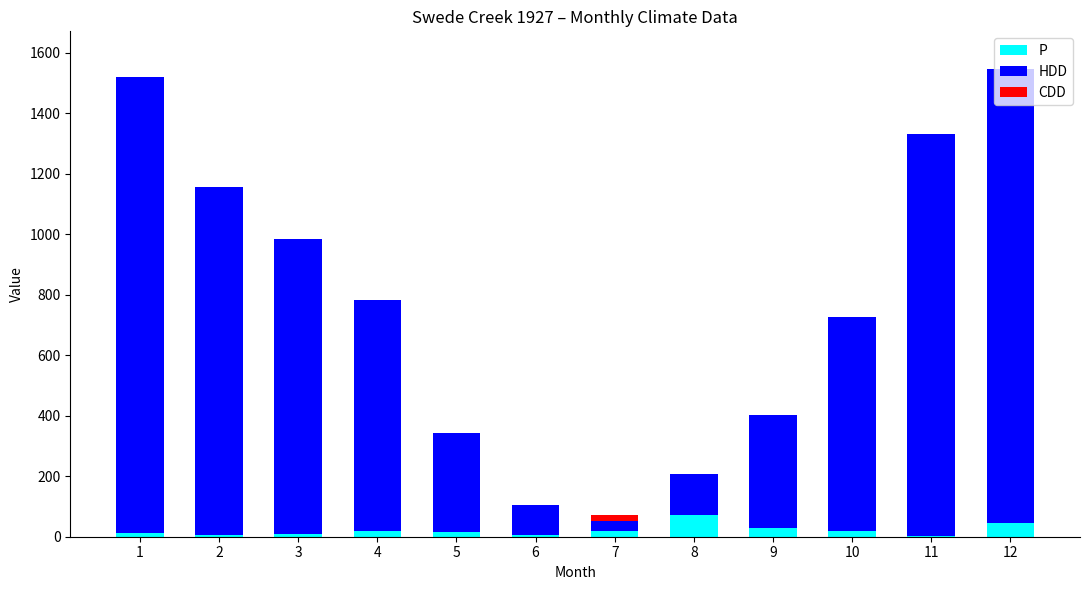

Count the number of data series in this chart.

3